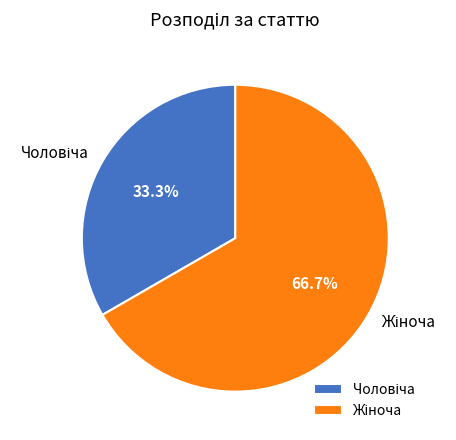

How many segments does this pie chart have?

2